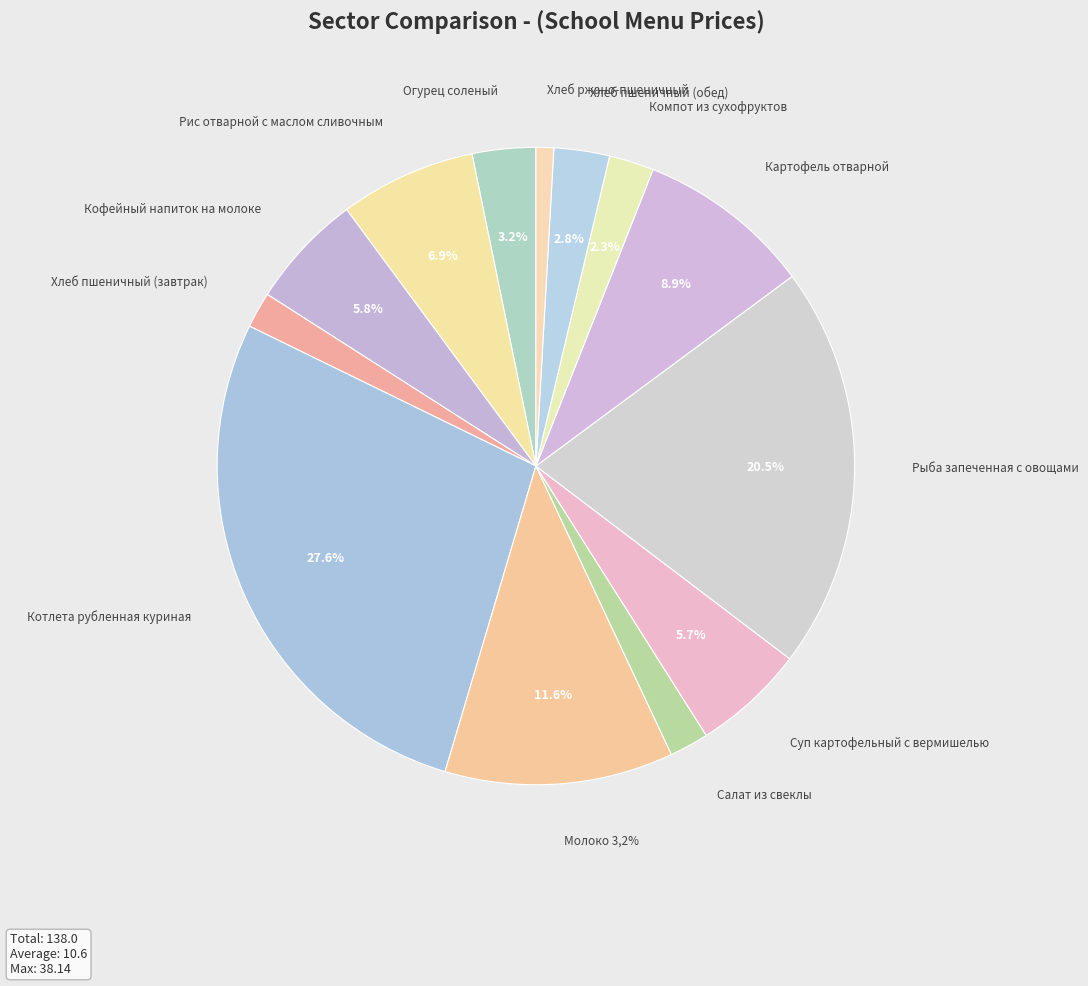

Count the number of slices in the pie.

13